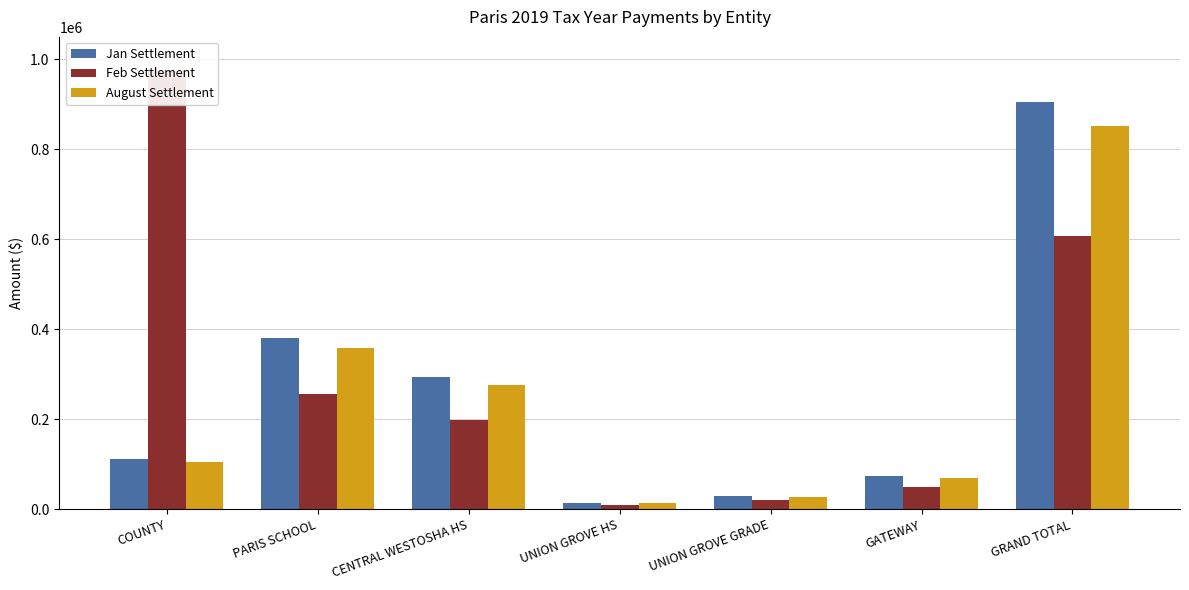

What is the minimum value shown in the chart?

9478.7